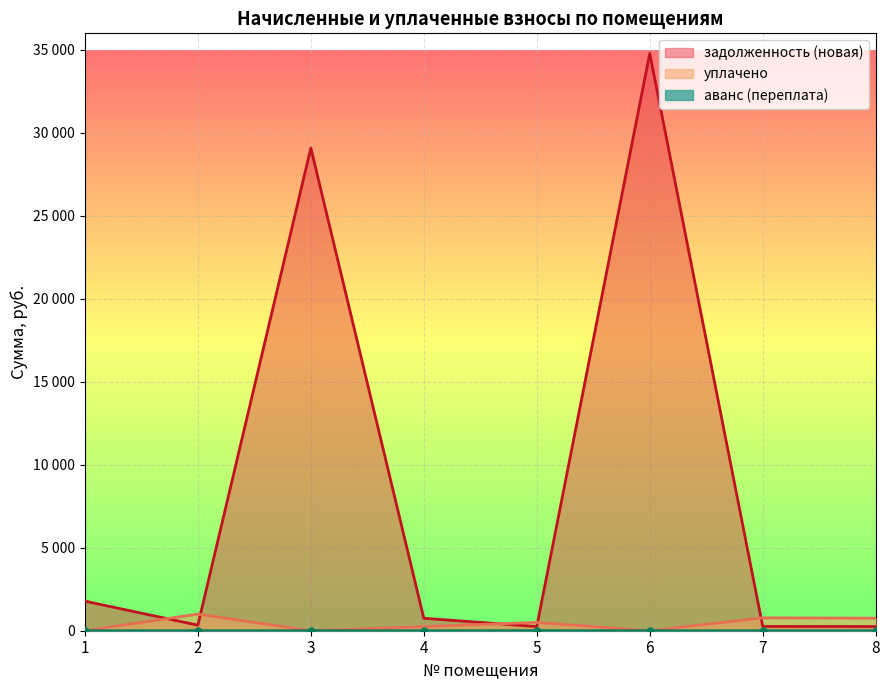

What is the difference between the задолженность (новая) values at 1 and 2?

1448.8